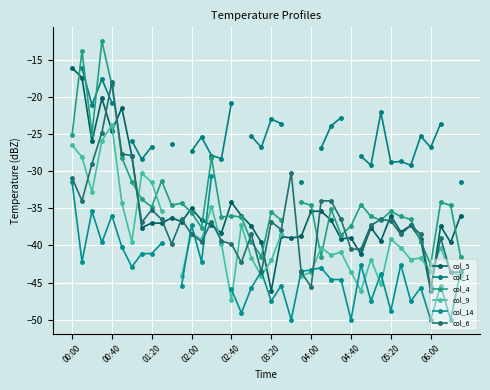

Count the number of data series in this chart.

6